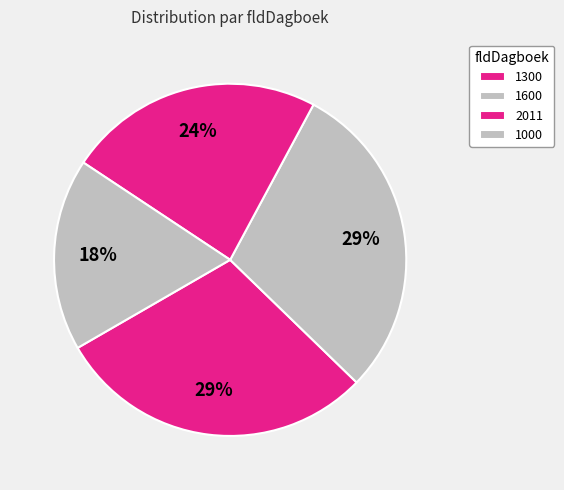

To the nearest percent, what is the difference between the 2011 and 1300 slice percentages?

6%